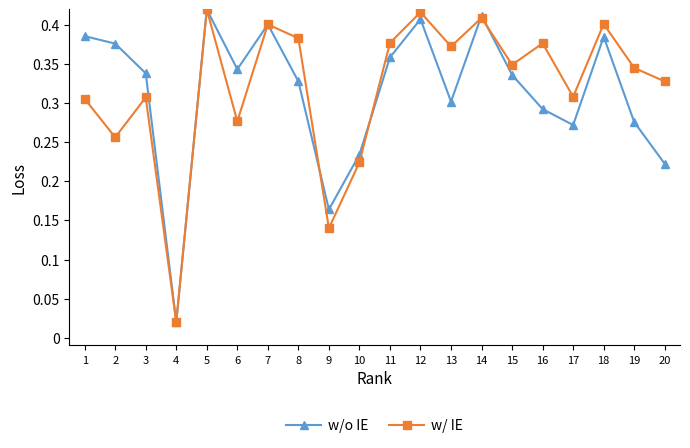

True or false: w/o IE has more than 2 points higher than both neighbors.

True